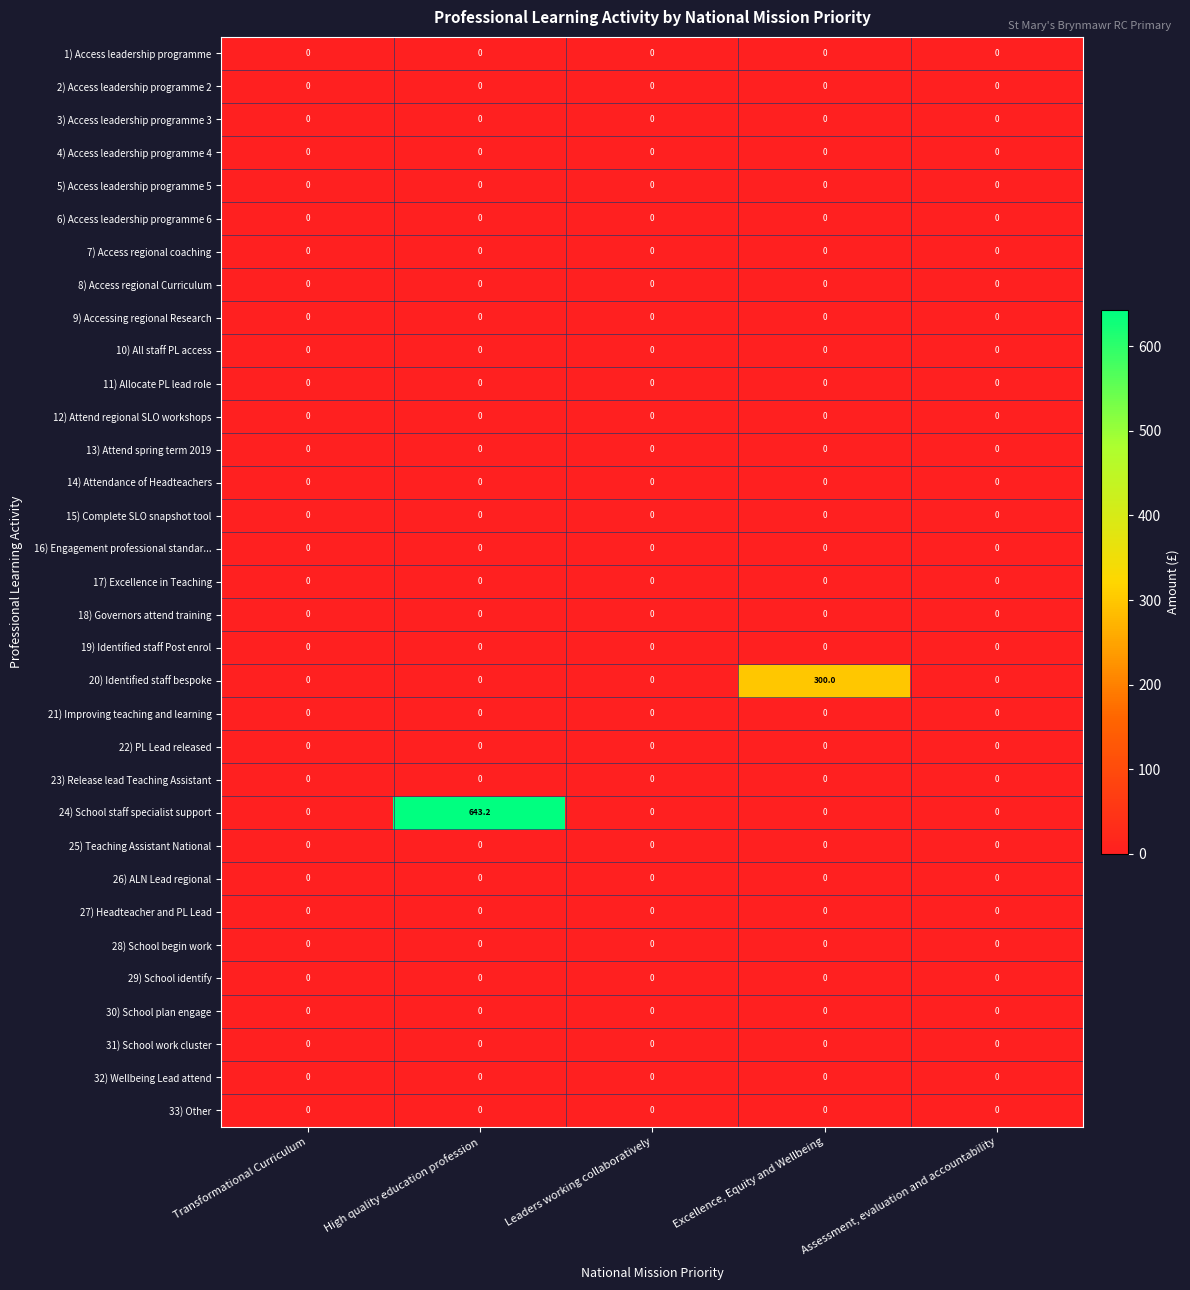

Which series has the largest range (max minus min)?

24) School staff specialist support